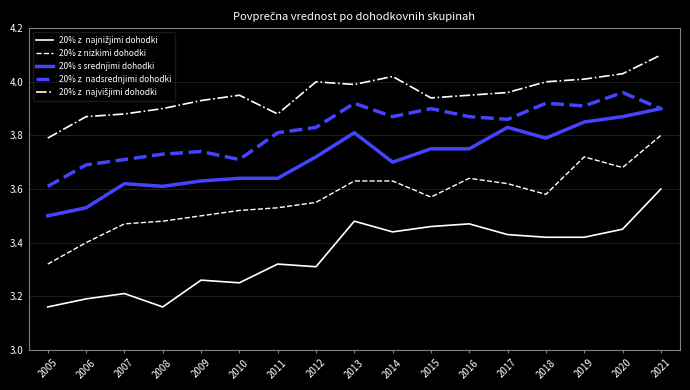

Which label corresponds to the largest value in the chart?

2021